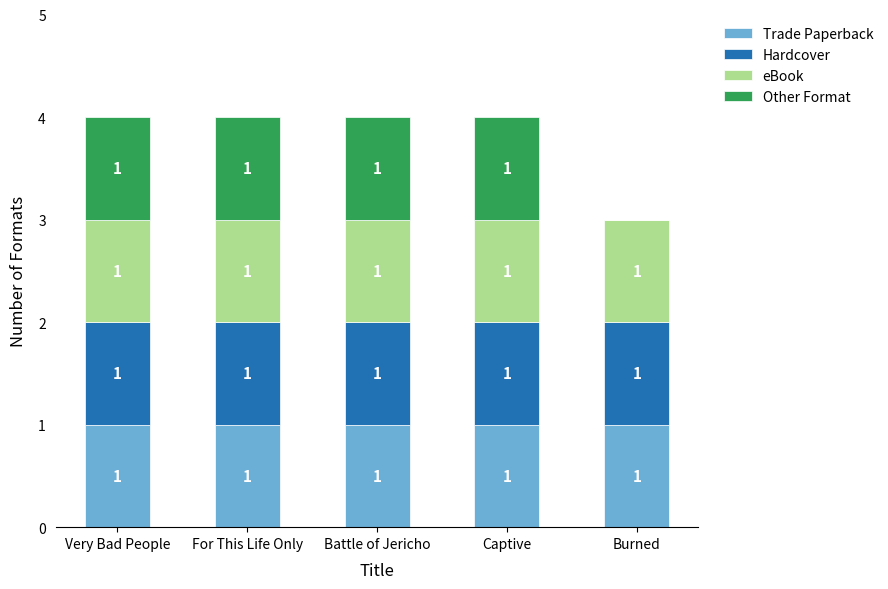

What is the total value across all series at Very Bad People?

4